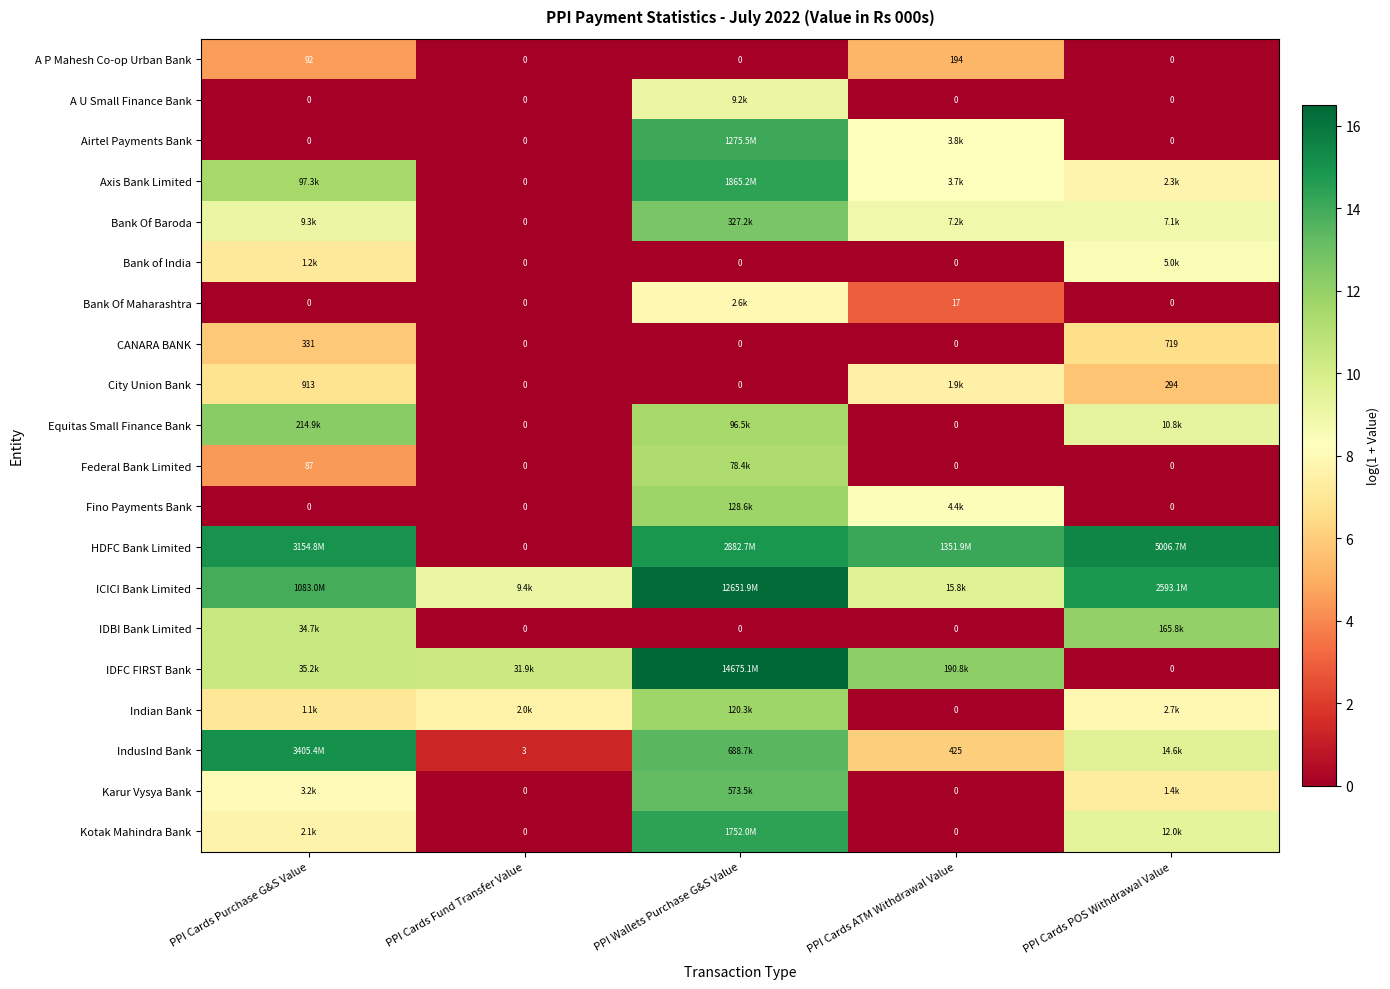

How many values in A P Mahesh Co-op Urban Bank are above zero?

2